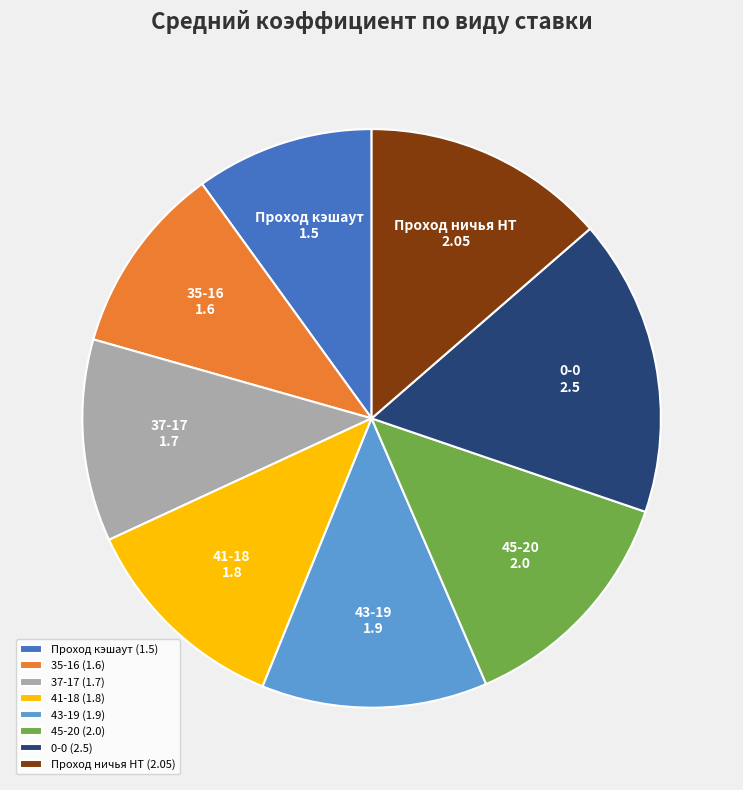

The 41-18 slice represents 24% of the pie. True or false?

False